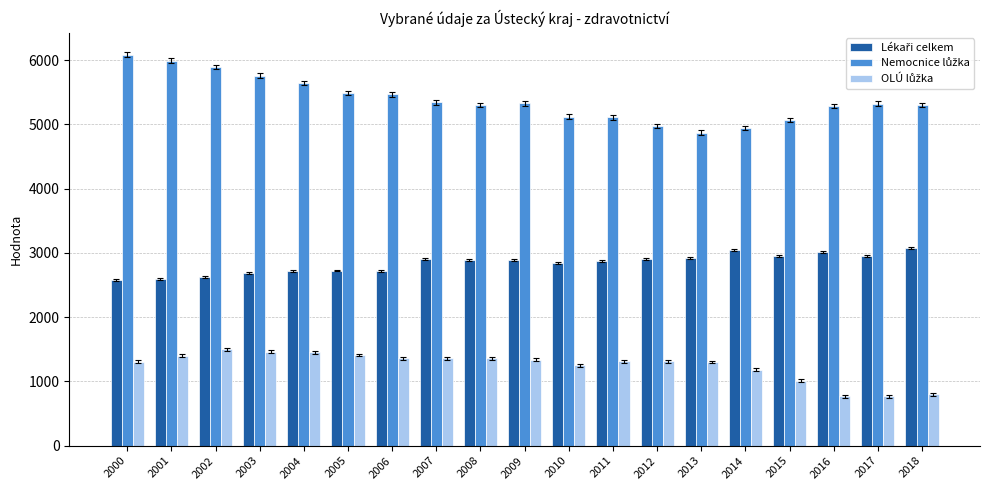

What is the minimum value shown in the chart?

772.0